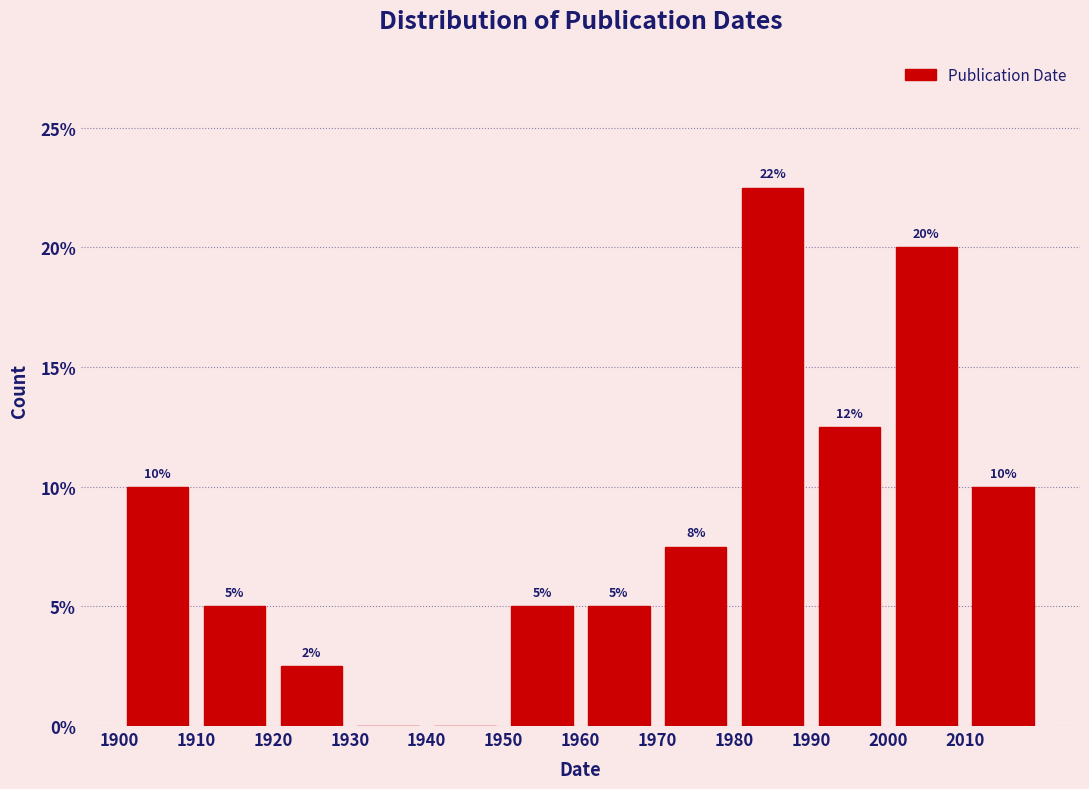

Over which range of the x-axis is the bar tallest?

1980 to 1990